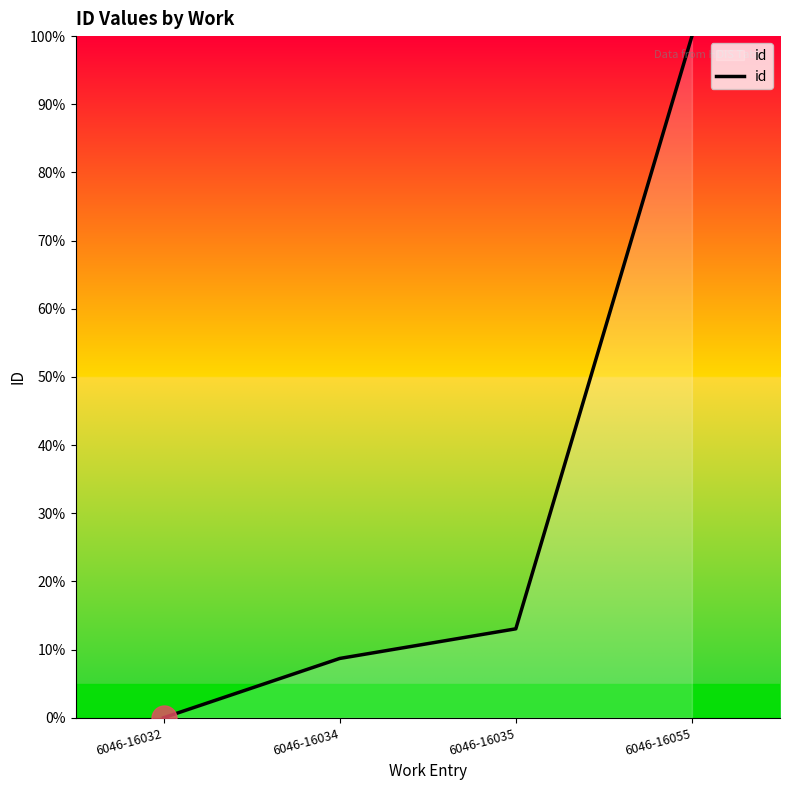

Between 6046-16034 and 6046-16032, which is larger?

6046-16034